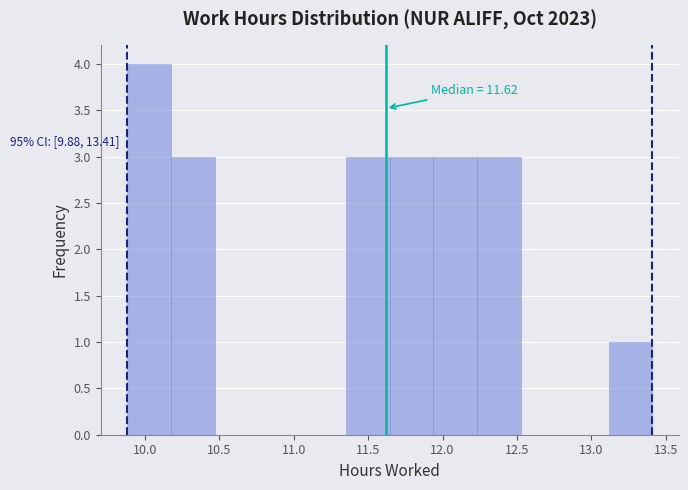

Over which range of the x-axis is the bar tallest?

9.90 to 10.15